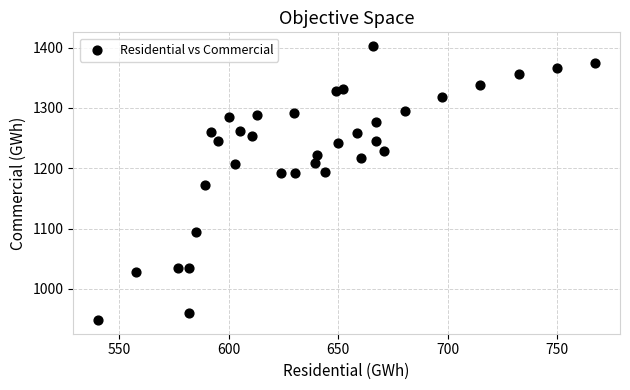

What is the range of X values (max minus min)?

227.0